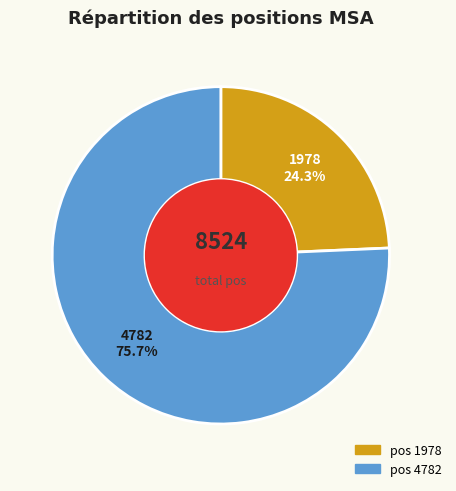

Does any single category account for the majority?

Yes